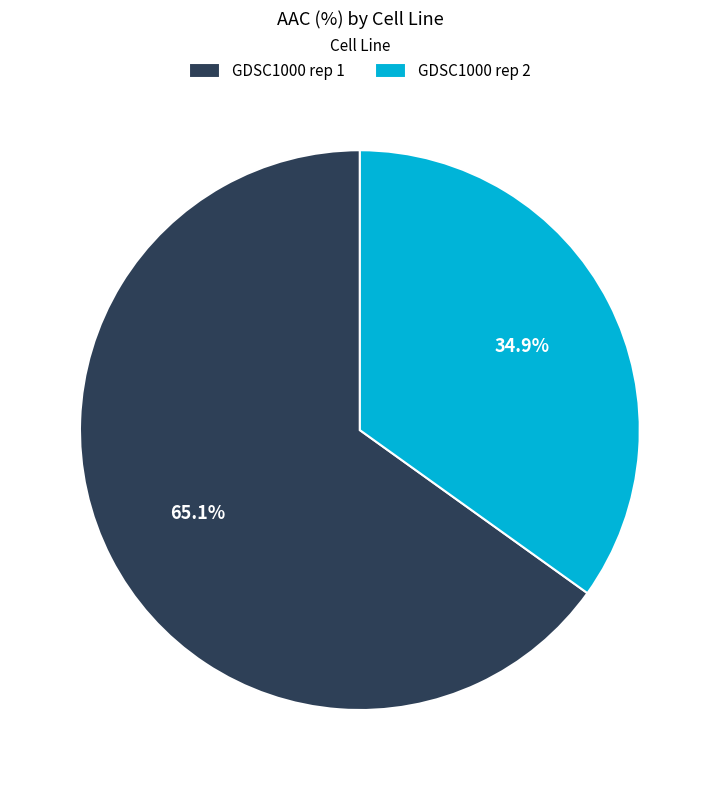

Between GDSC1000 rep 2 and GDSC1000 rep 1, which is larger?

GDSC1000 rep 1